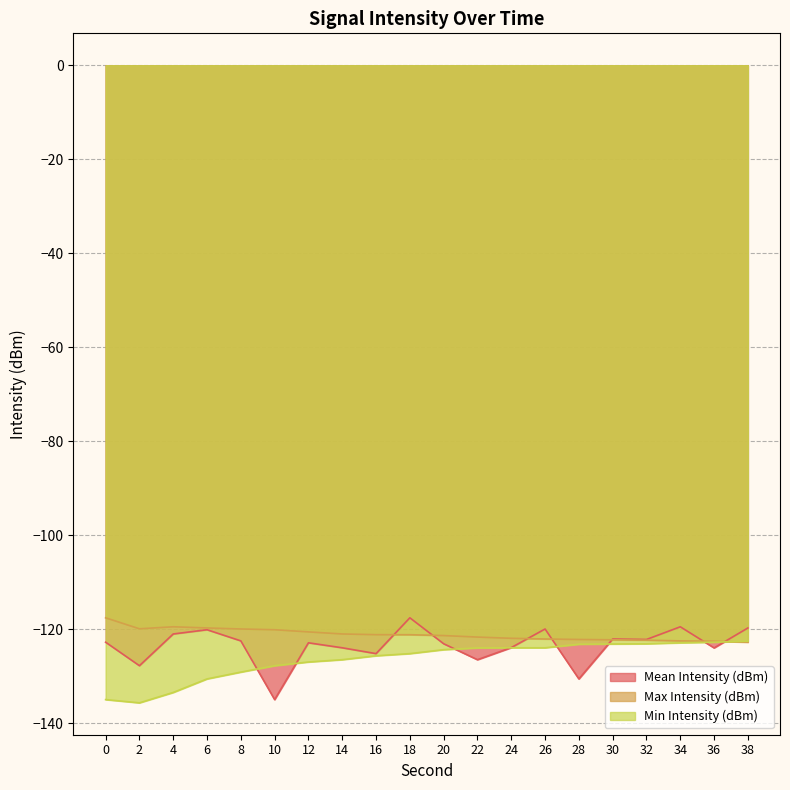

What is the approximate value of Min Intensity (dBm) at 20?

-124.3